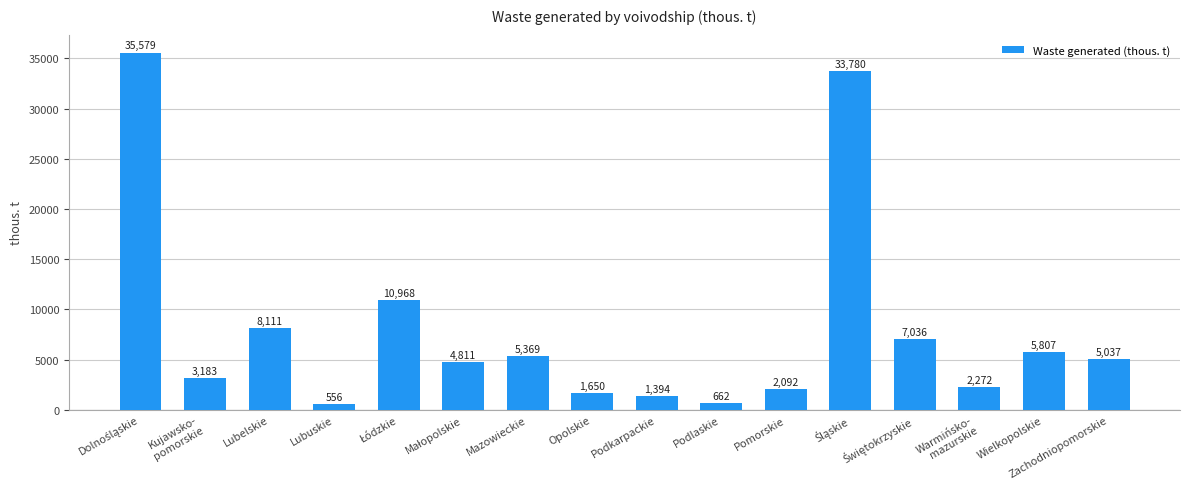

The value at Pomorskie is 2092.4. True or false?

True